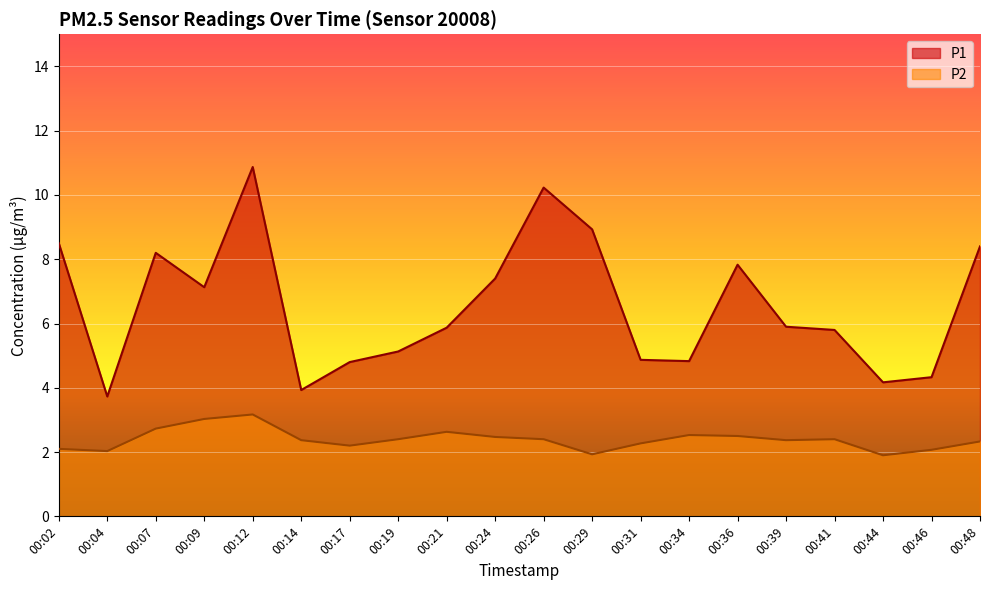

What is the value of the P2 point at the 4th from the left?

3.0